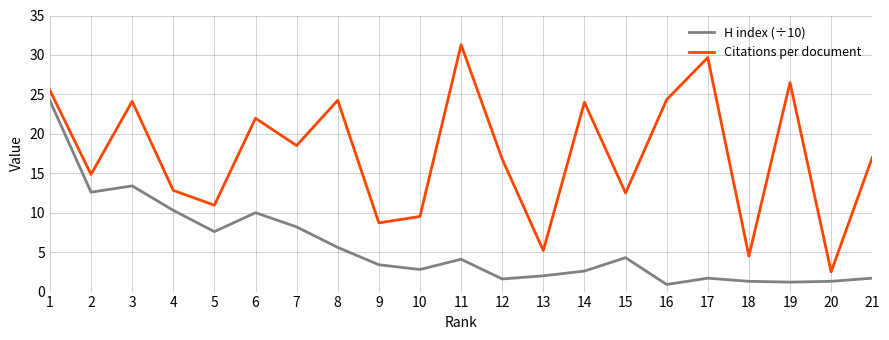

At which label is H index (÷10) closest to 12?

2